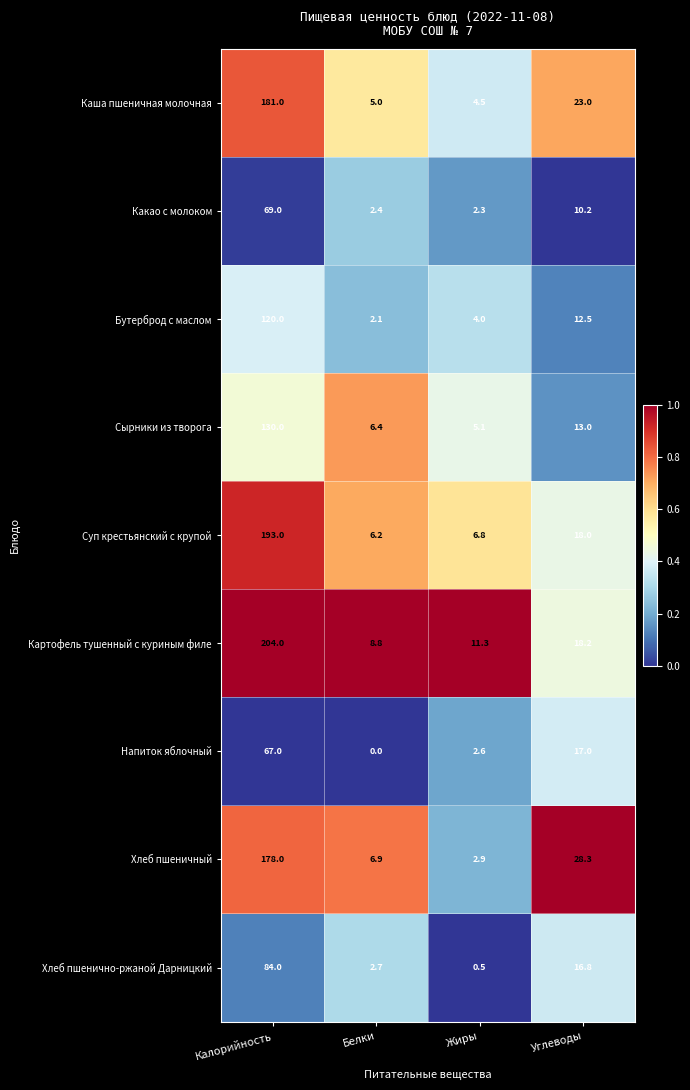

Rank the categories by Каша пшеничная молочная value from lowest to highest.

Жиры, Белки, Углеводы, Калорийность